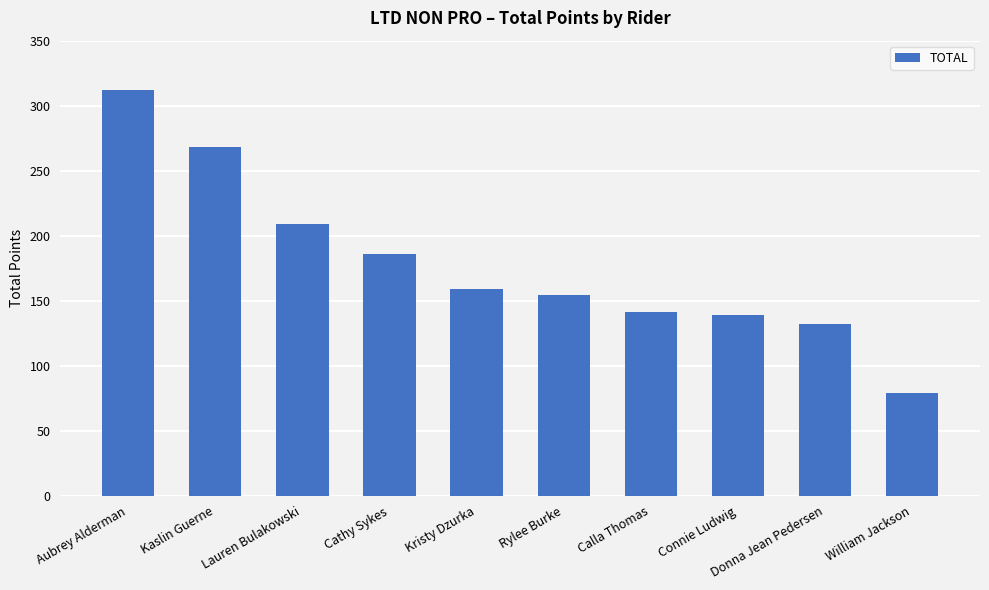

How many values are below 158?

5